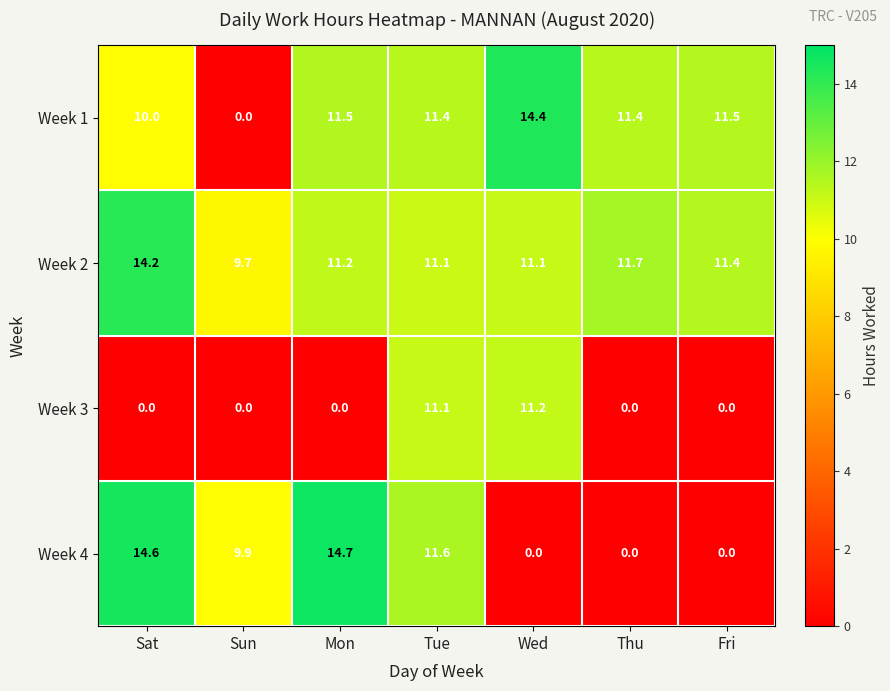

What is the total value across all series at Wed?

36.7